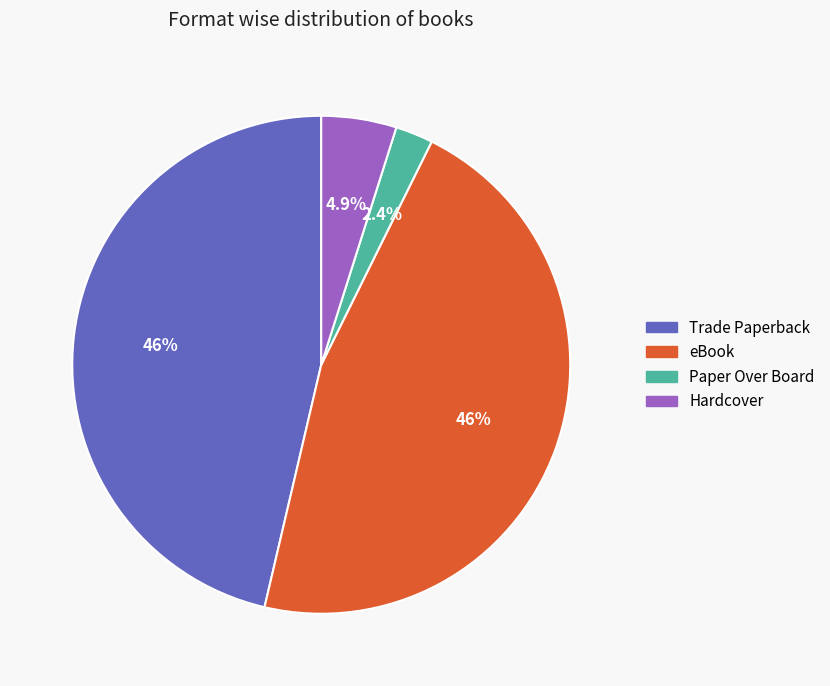

To the nearest percent, what is the difference between the largest and smallest slice percentages?

44%